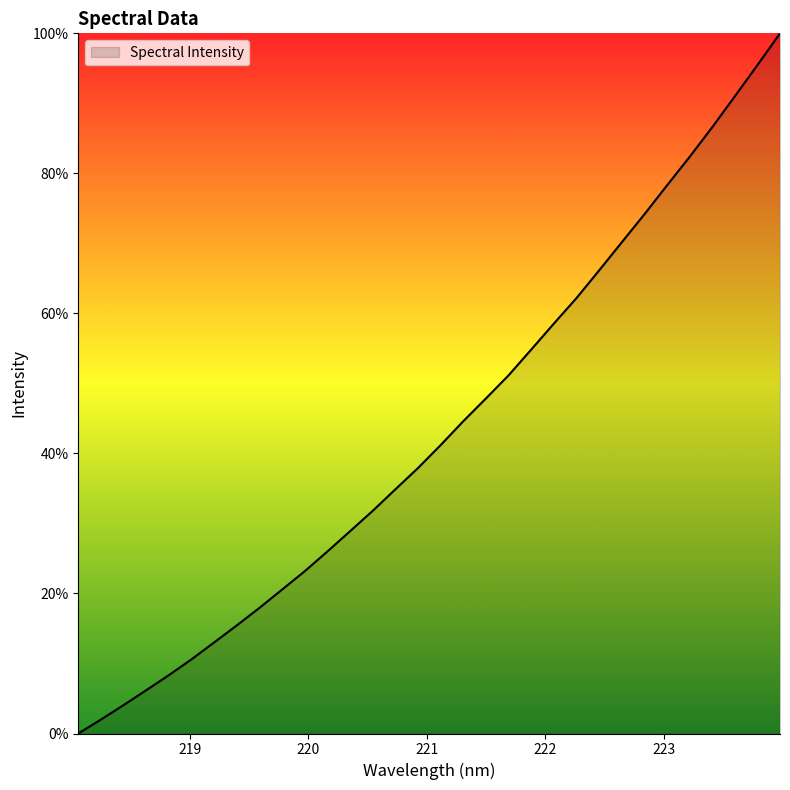

What is the difference between the maximum and minimum values?

100.0